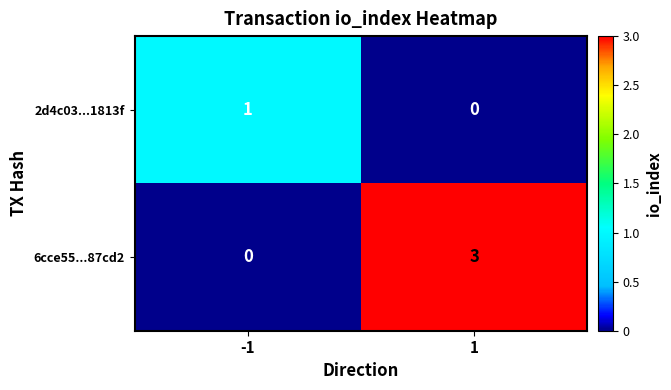

At which category is the sum across all series the highest?

1